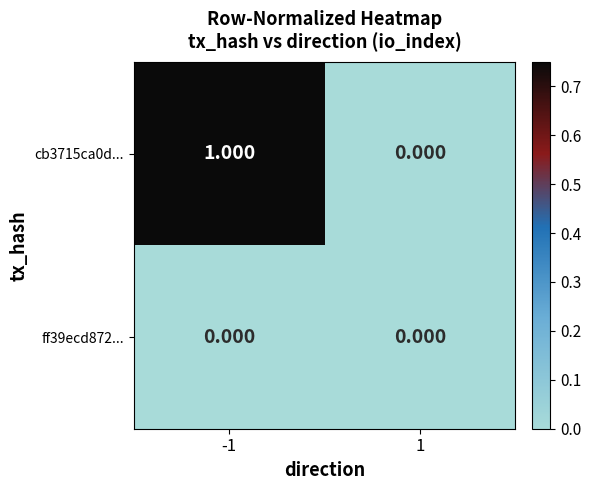

Is the value of ff39ecd872... at 1 greater than the value of cb3715ca0d... at -1?

No